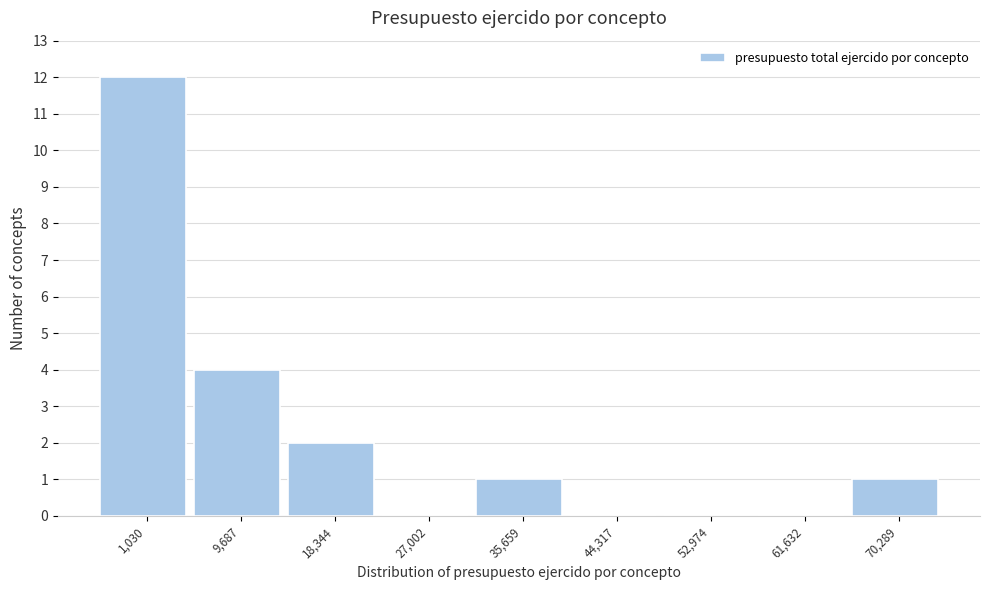

Reading right to left, list all the values displayed in this chart.

70,289=1	61,632=0	52,974=0	44,317=0	35,659=1	27,002=0	18,344=2	9,687=4	1,030=12